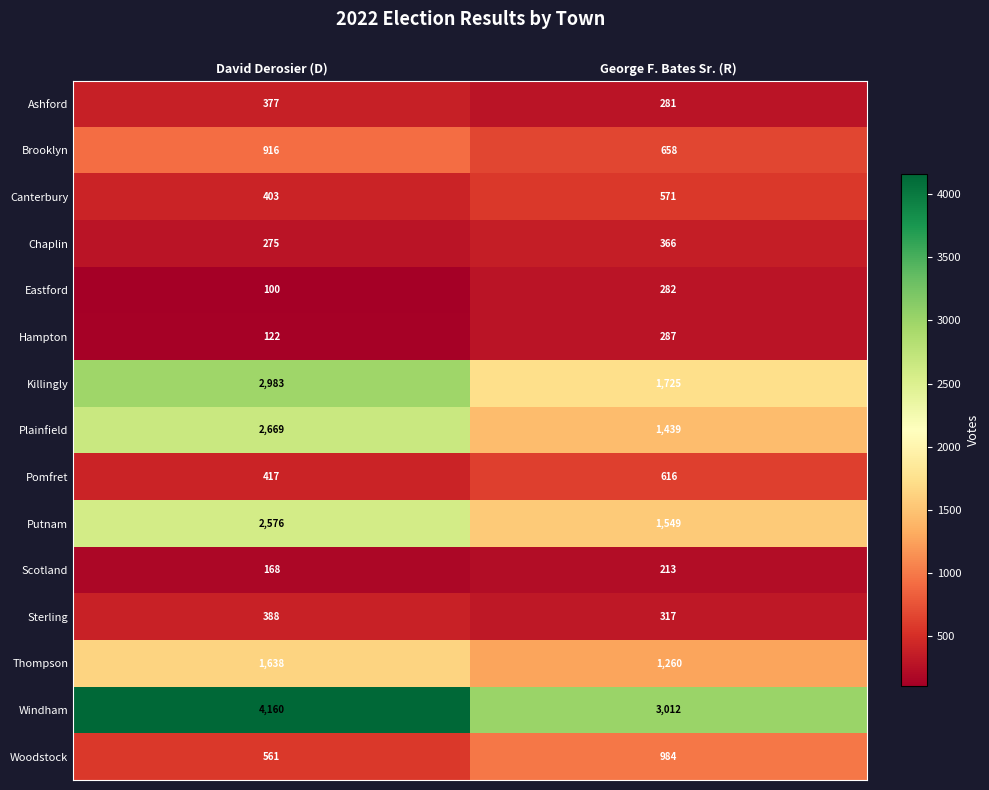

The Chaplin series shows 275 at David Derosier (D). True or false?

True